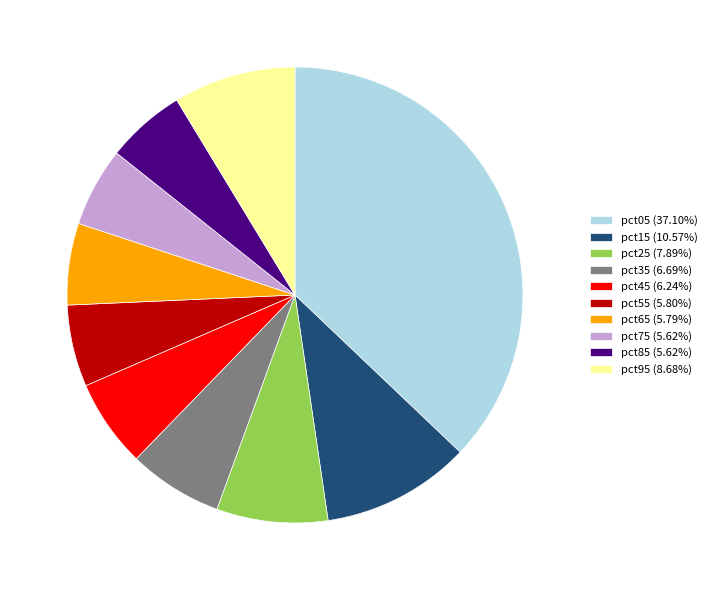

Is pct85 (5.62%) the majority of the pie?

No